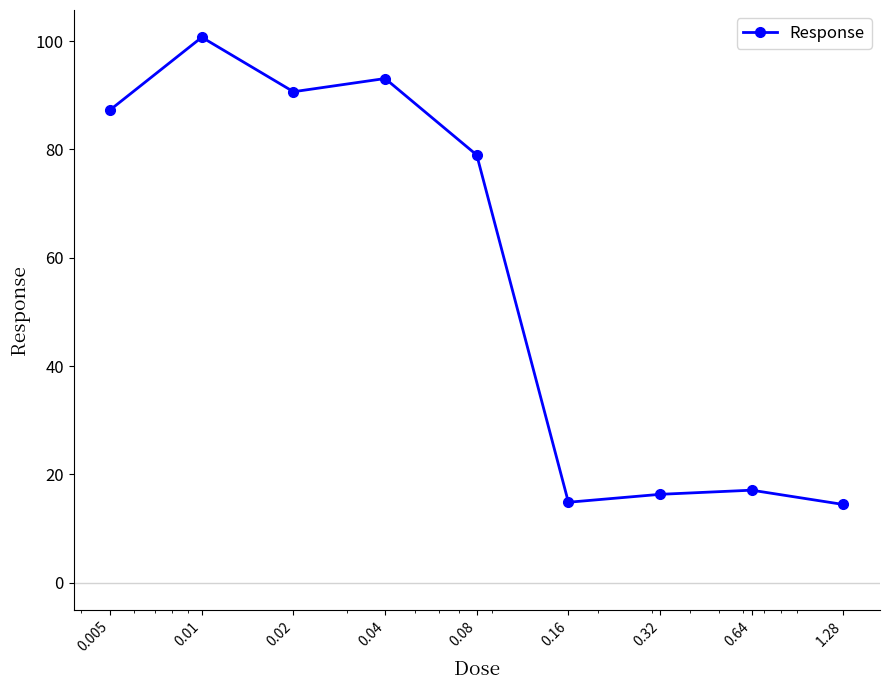

What is the smallest value displayed?

14.5